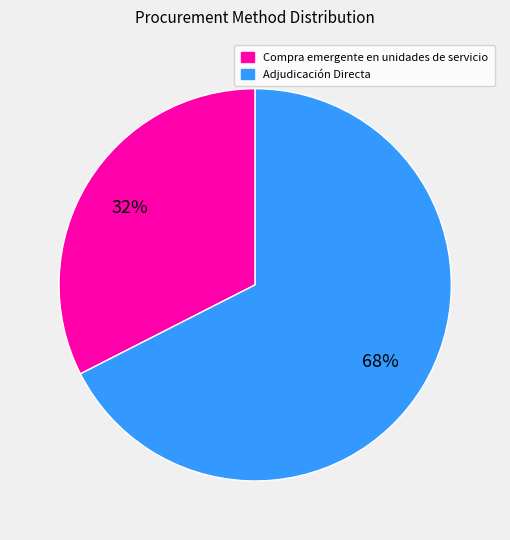

Is it true that Compra emergente en unidades de servicio is 40% of the pie?

False